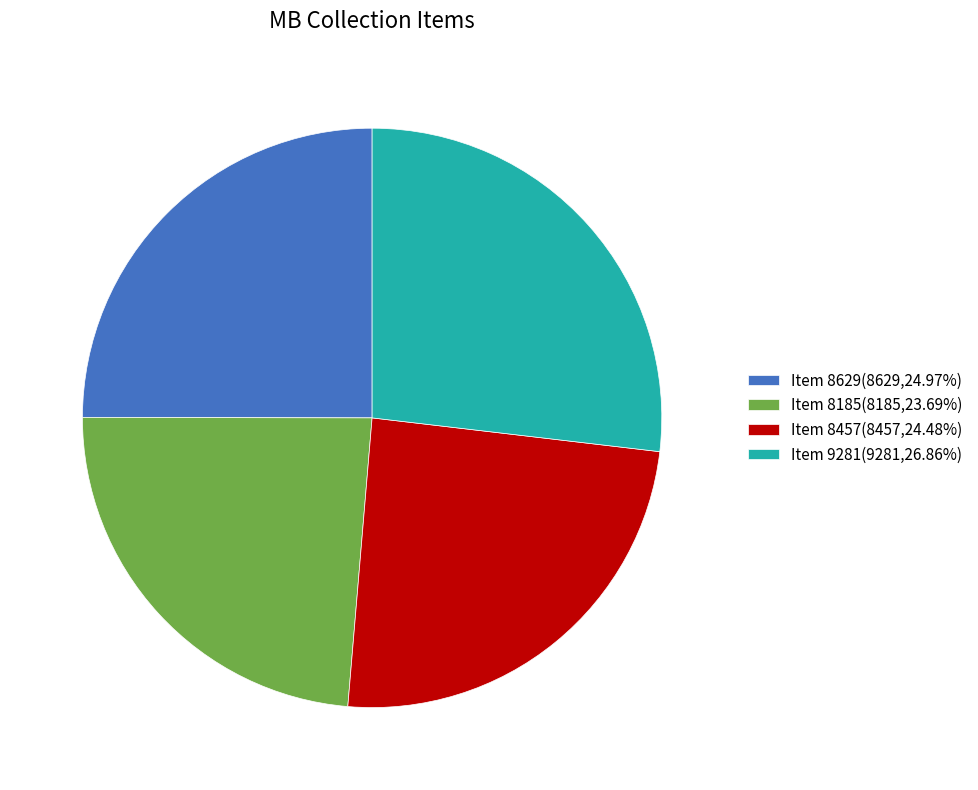

Approximately how many times larger is the value at Item 8185(8185,23.69%) compared to Item 8457(8457,24.48%)?

1.0